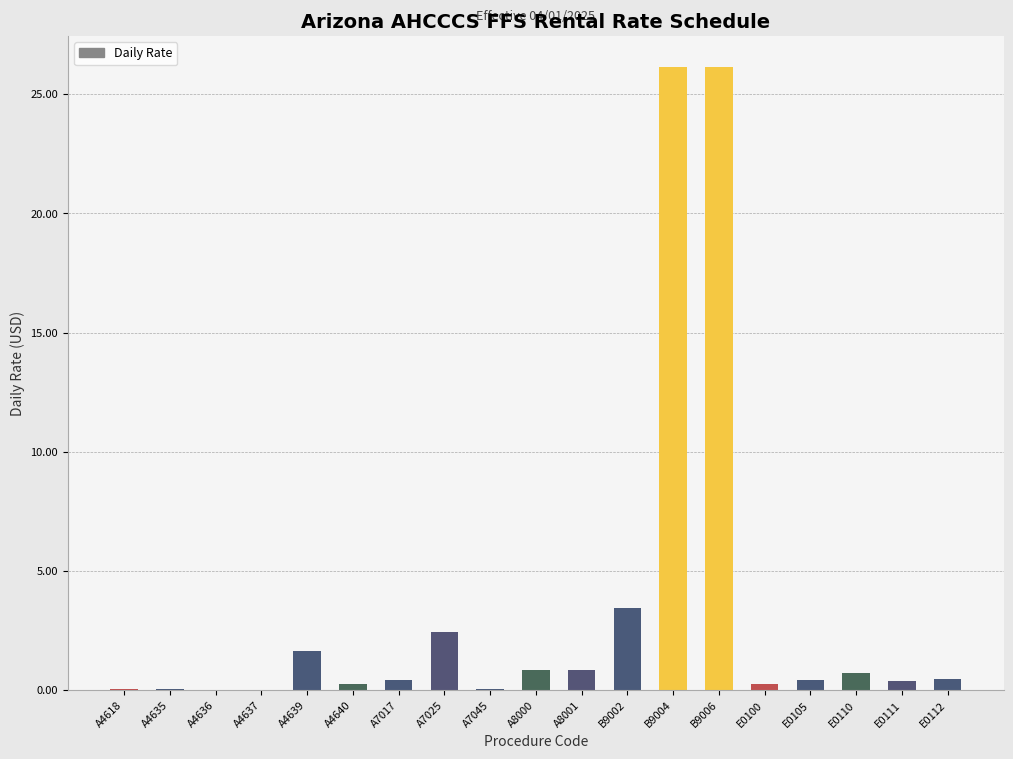

Is it true that the value at B9002 is 1.5?

False